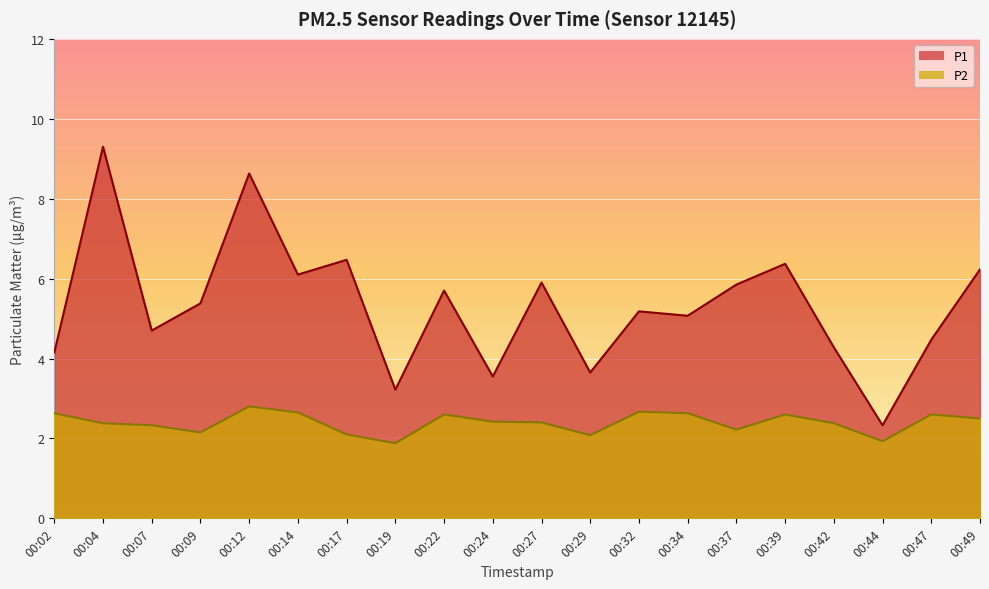

Is the value of P1 at 00:17 greater than the value of P2 at 00:12?

Yes